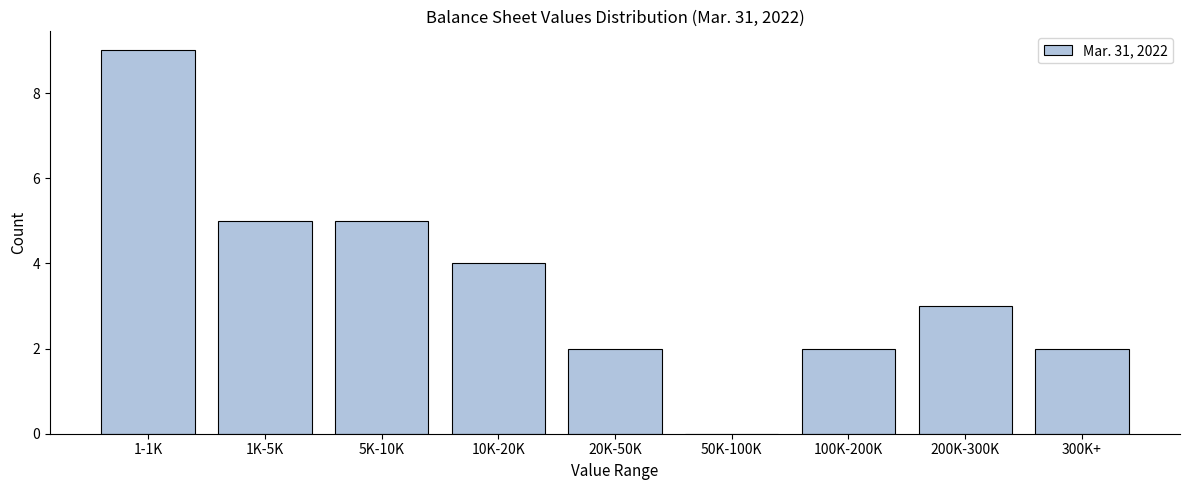

Reading left to right, extract all data points from this chart.

1-1K=9	1K-5K=5	5K-10K=5	10K-20K=4	20K-50K=2	50K-100K=0	100K-200K=2	200K-300K=3	300K+=2